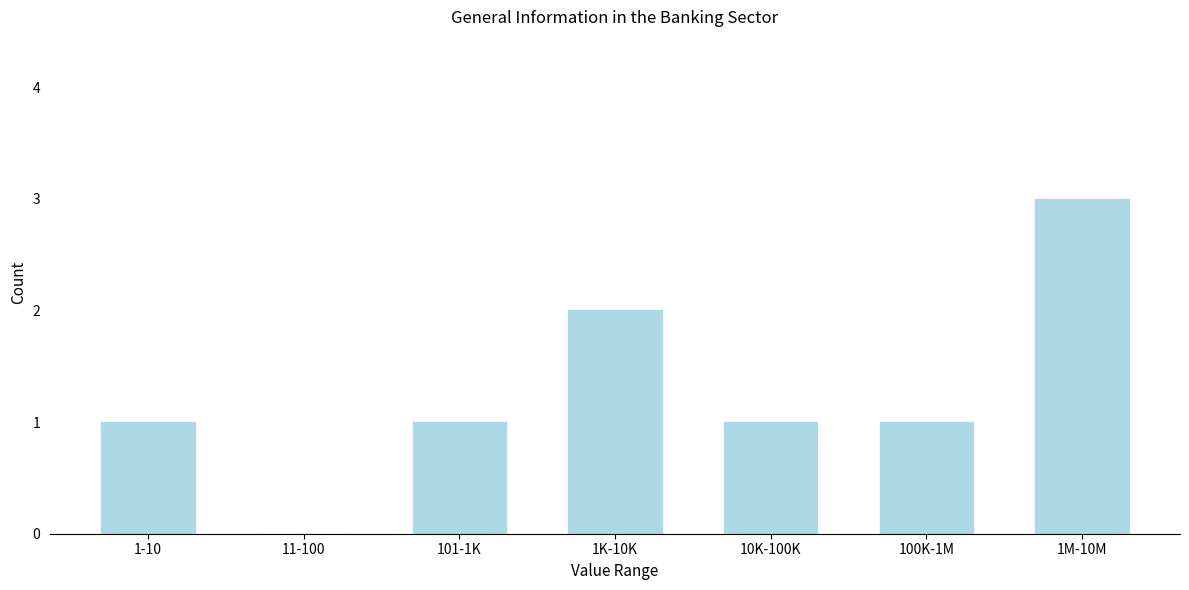

Reading left to right, what are all the values shown in this chart?

1-10=1	11-100=0	101-1K=1	1K-10K=2	10K-100K=1	100K-1M=1	1M-10M=3